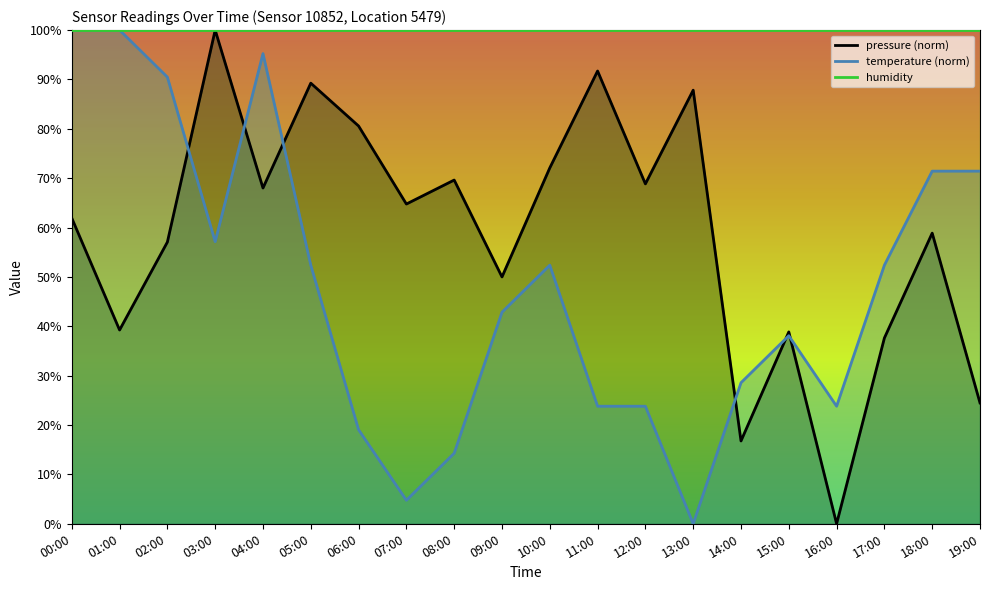

How many data points in pressure are above 64?

10